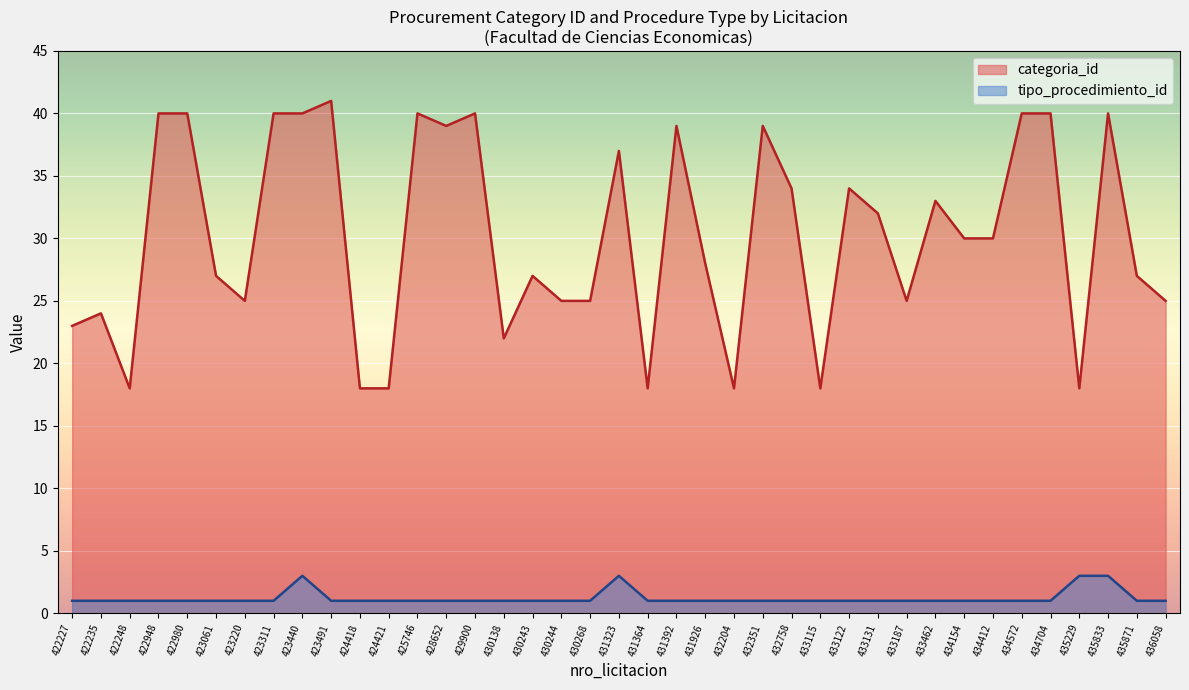

What are all the series names shown in the legend?

categoria_id, tipo_procedimiento_id